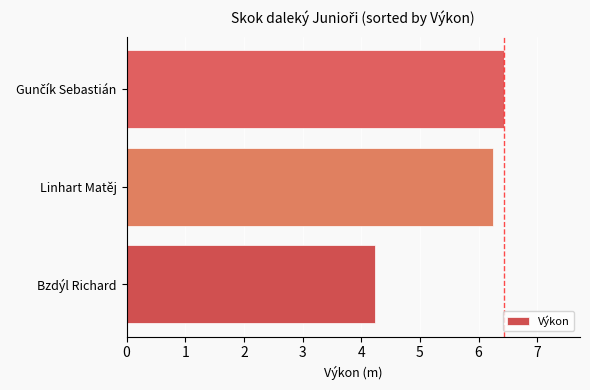

Reading bottom to top, list all the values displayed in this chart.

4.2	6.2	6.4